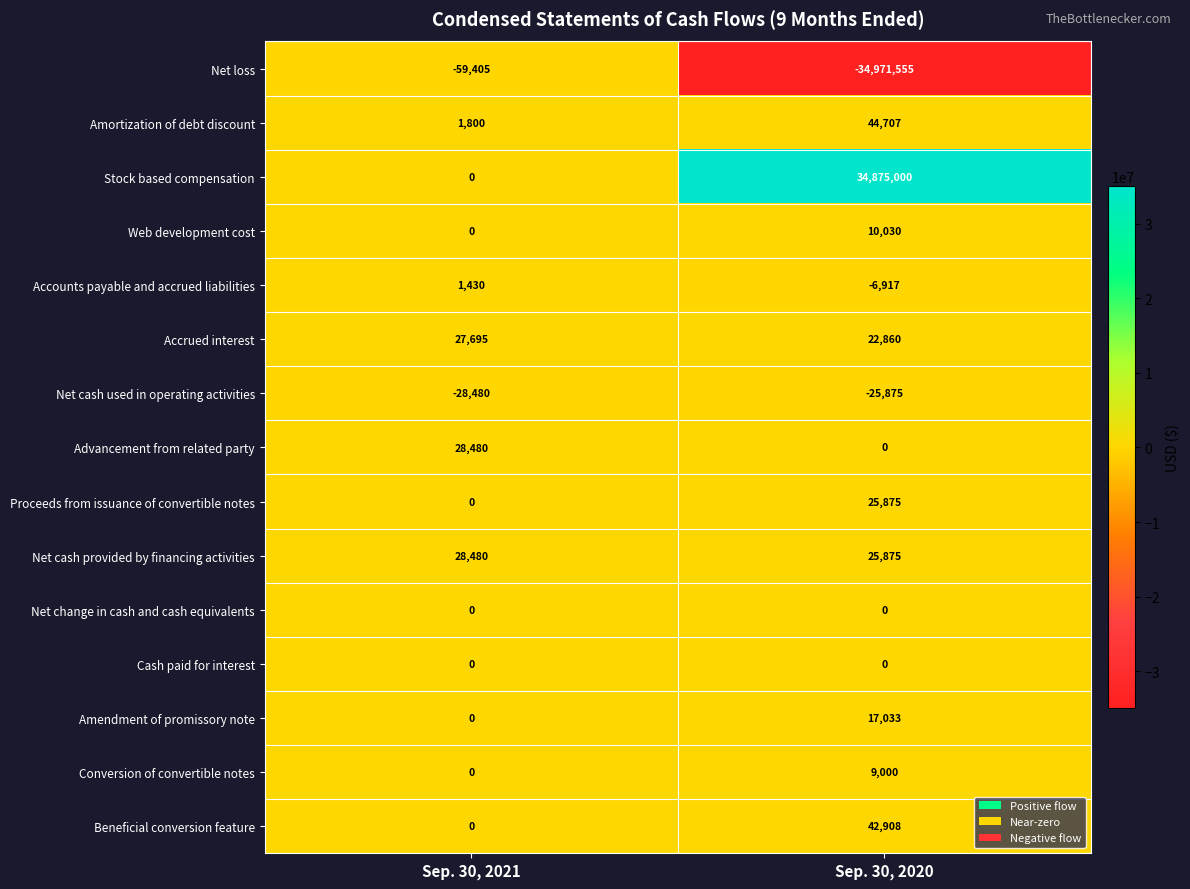

How many series are shown in this chart?

15